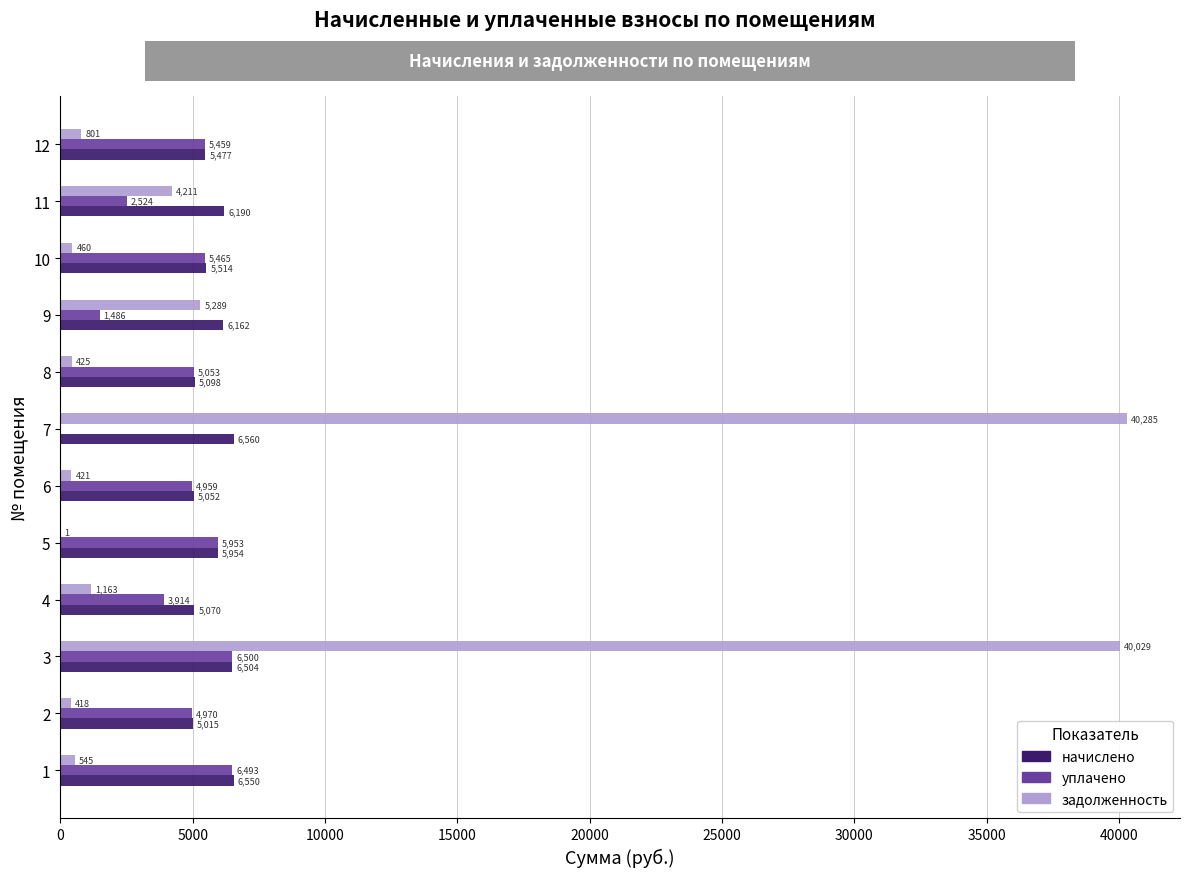

The уплачено series shows 8118.4 at 2. True or false?

False